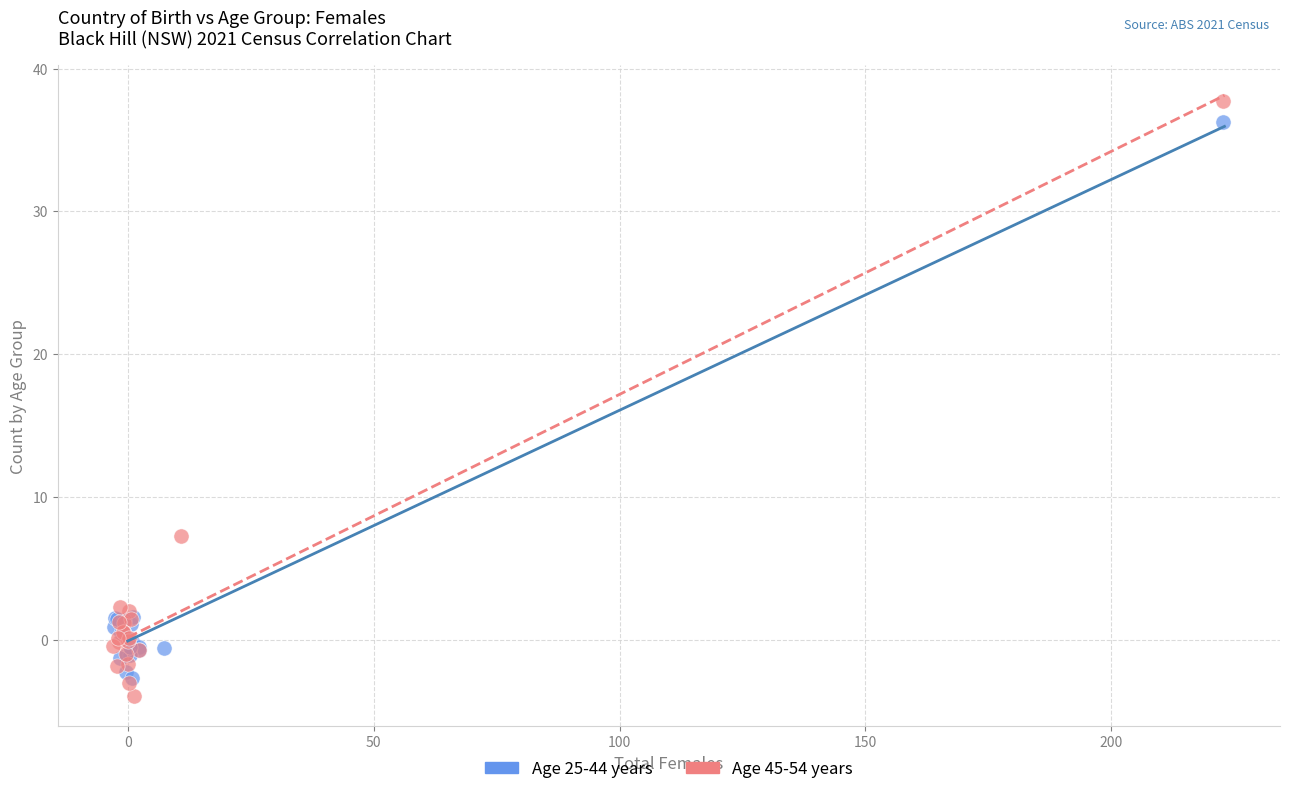

Which series has the largest Y range (max minus min)?

Age 45-54 years